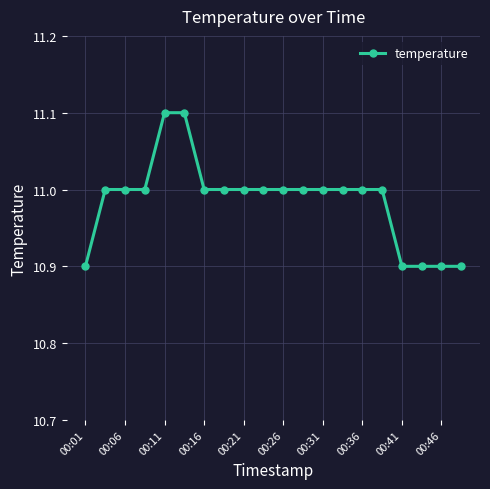

What is the average value?

11.0